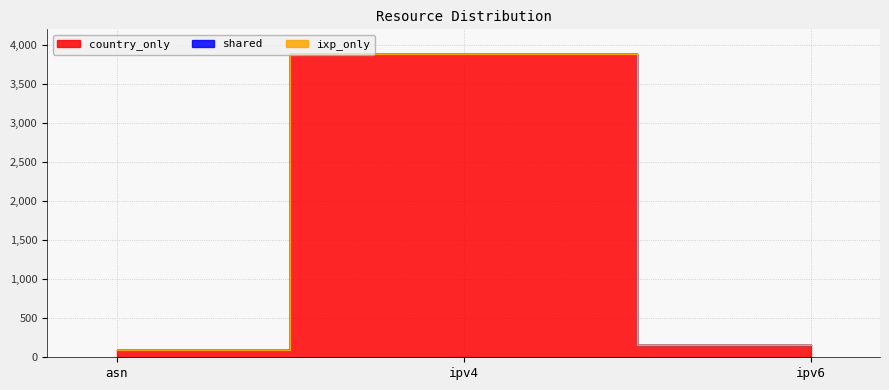

What is the average value of the country_only series?

1377